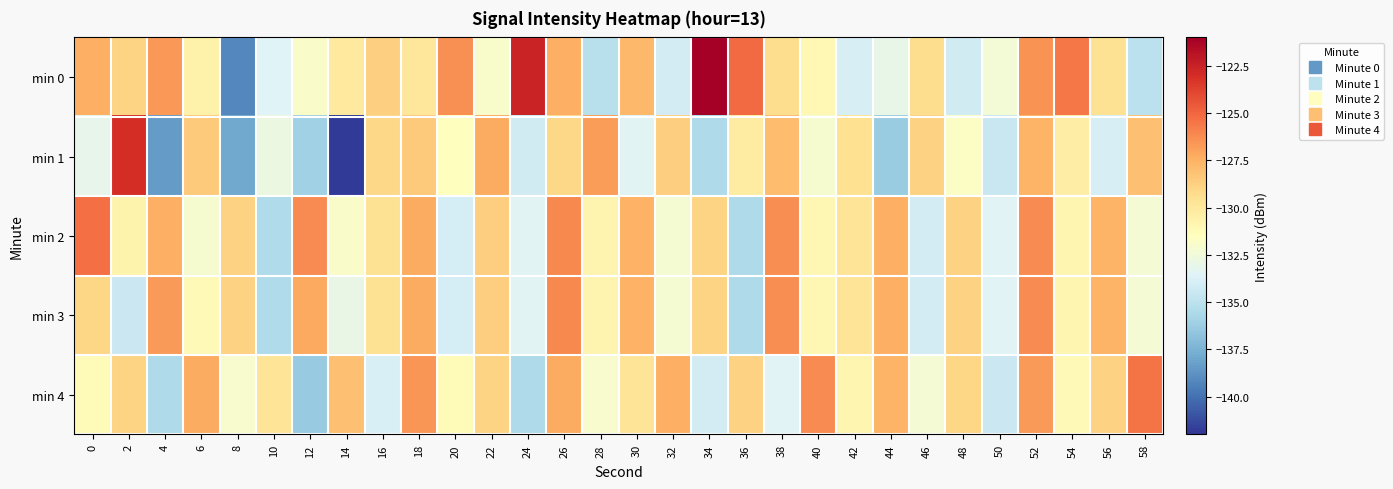

Rank the series at 10 from lowest to highest value.

min 2, min 3, min 0, min 1, min 4